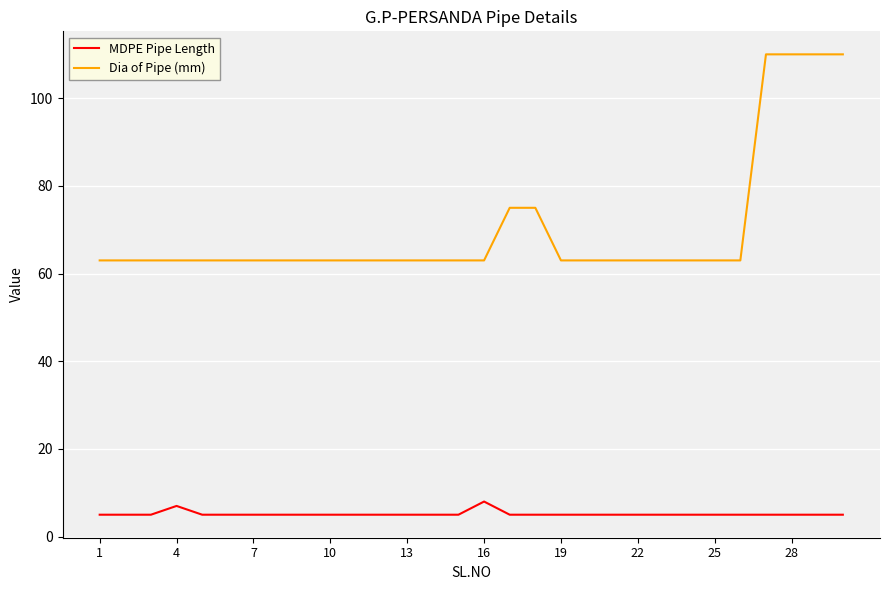

True or false: Dia of Pipe (mm) and MDPE Pipe Length cross at least once.

False